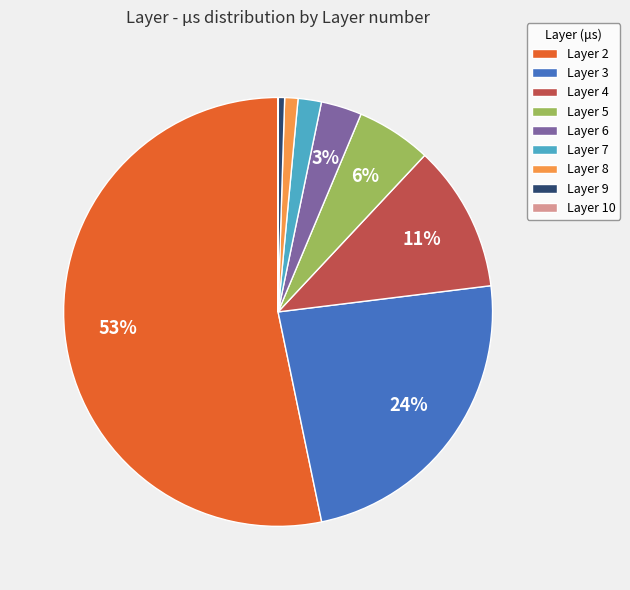

What percentage is the Layer 5 slice, to the nearest percent?

6%